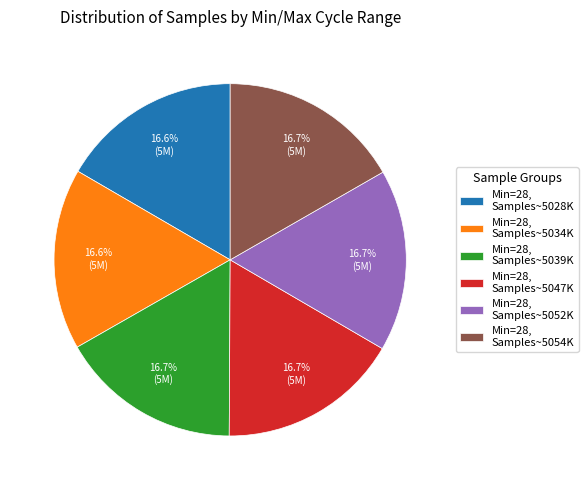

Approximately how many times larger is the value at Min=28, Samples~5047K compared to Min=28, Samples~5028K?

1.0